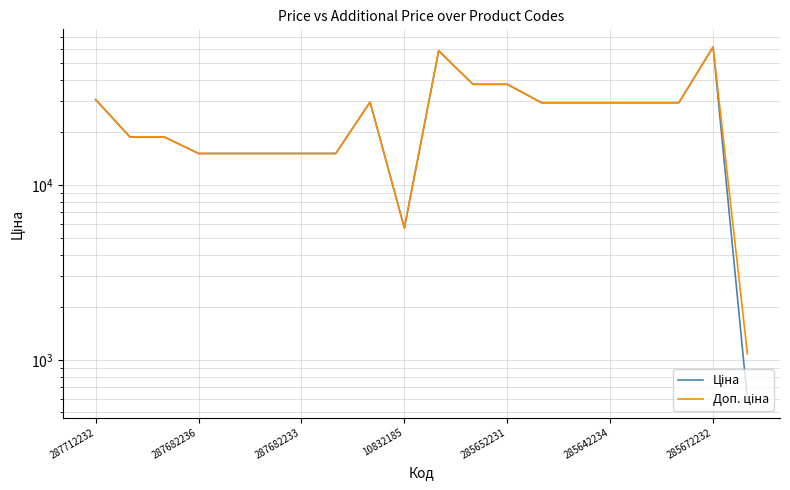

True or false: Доп. ціна and Ціна intersect in this chart.

False